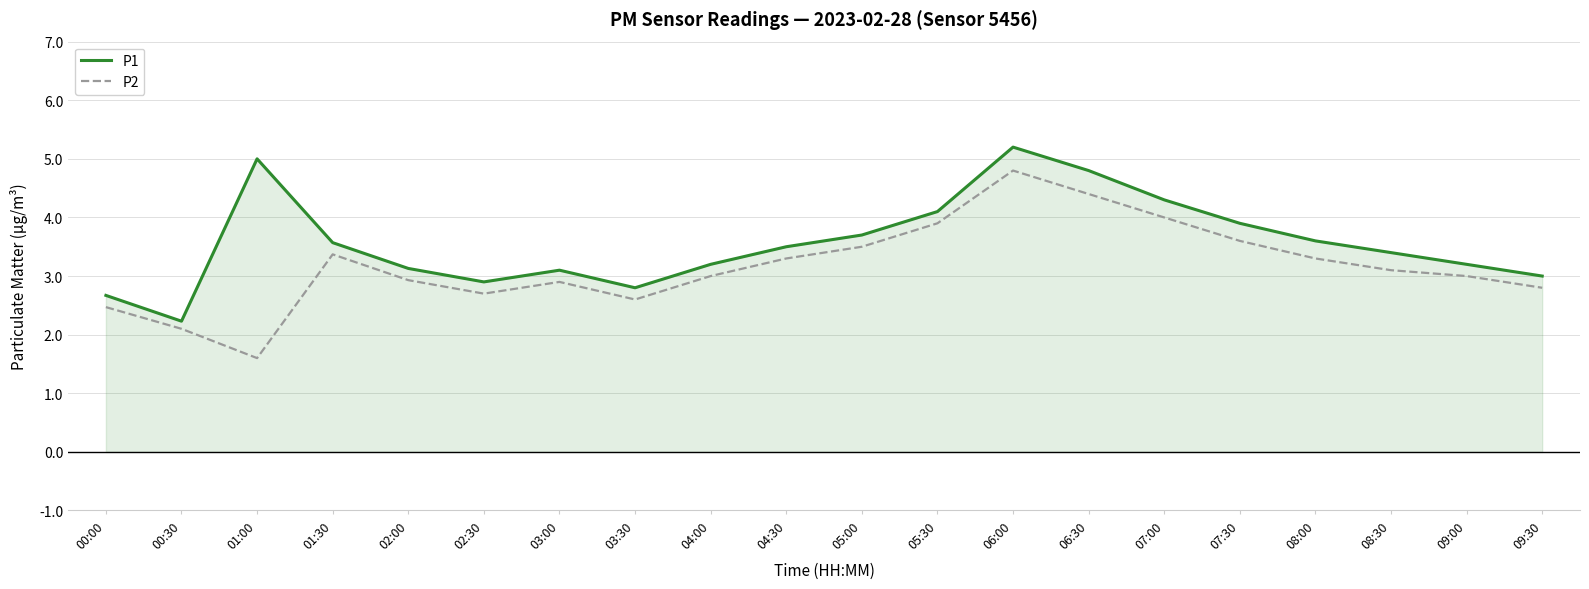

Which series has the largest total across all categories?

P1